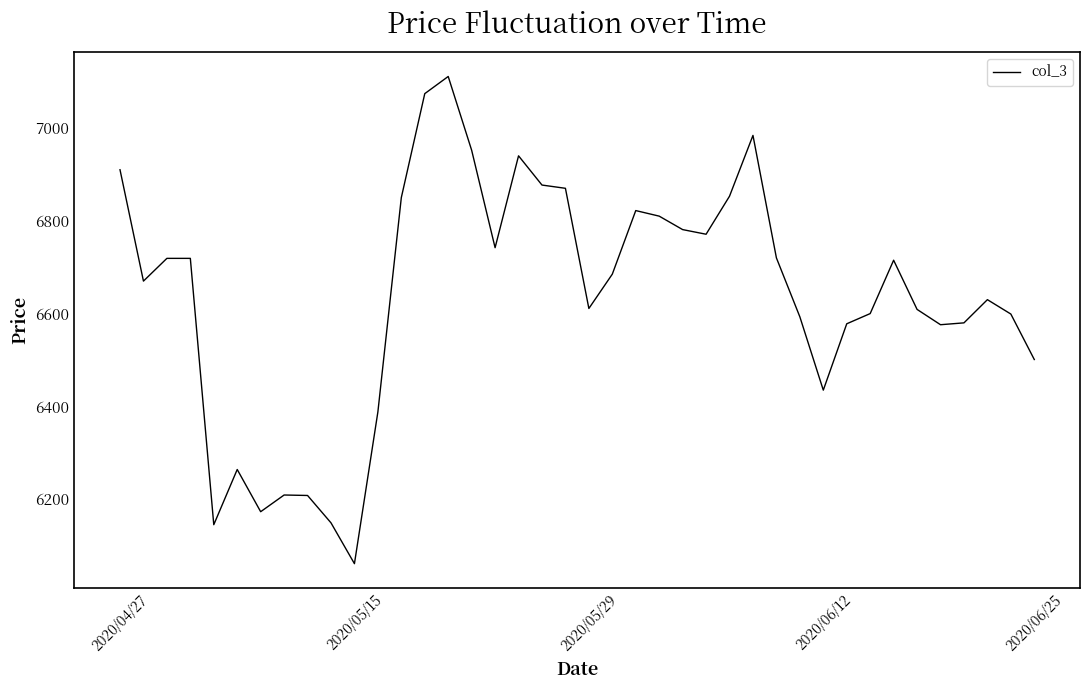

Count the number of categories in the chart.

40